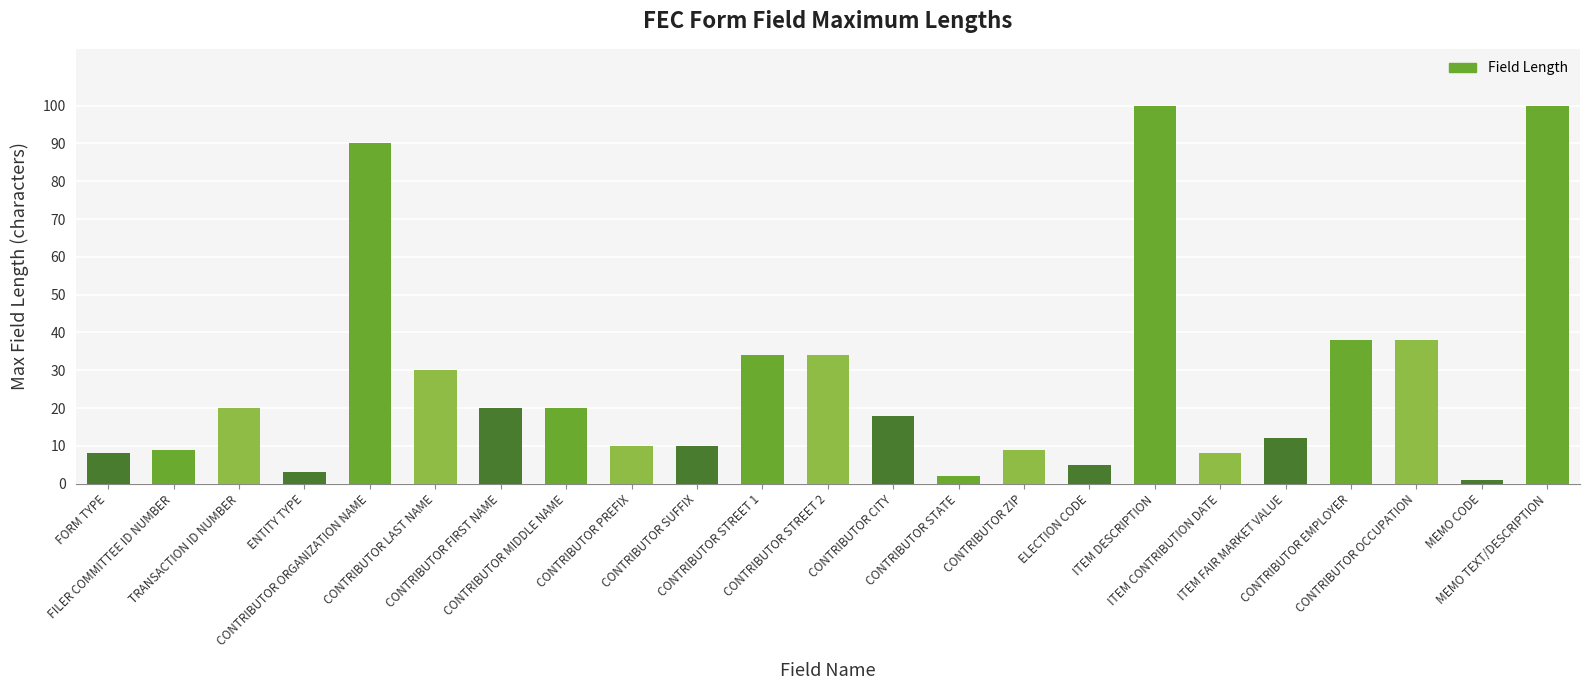

What is the change in value from ELECTION CODE to ITEM CONTRIBUTION DATE?

+3